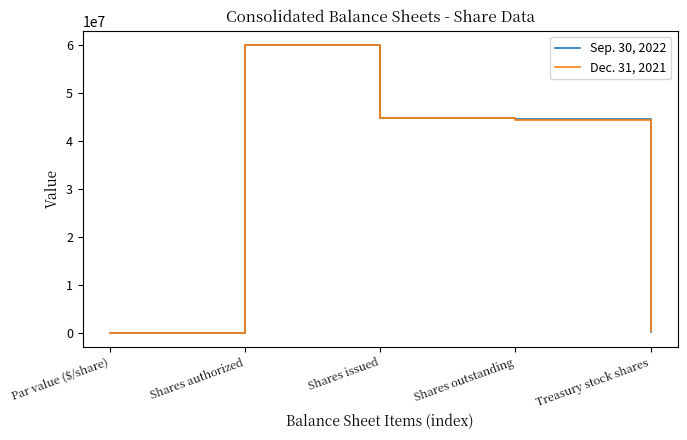

Between Shares authorized and Shares outstanding, which series saw the biggest shift?

Dec. 31, 2021